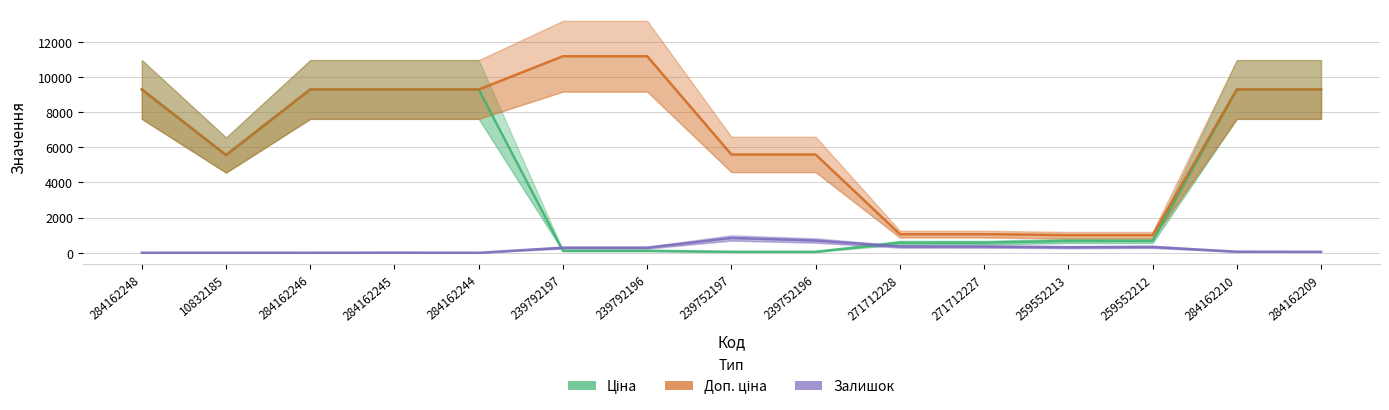

How many lines are shown in the chart?

3